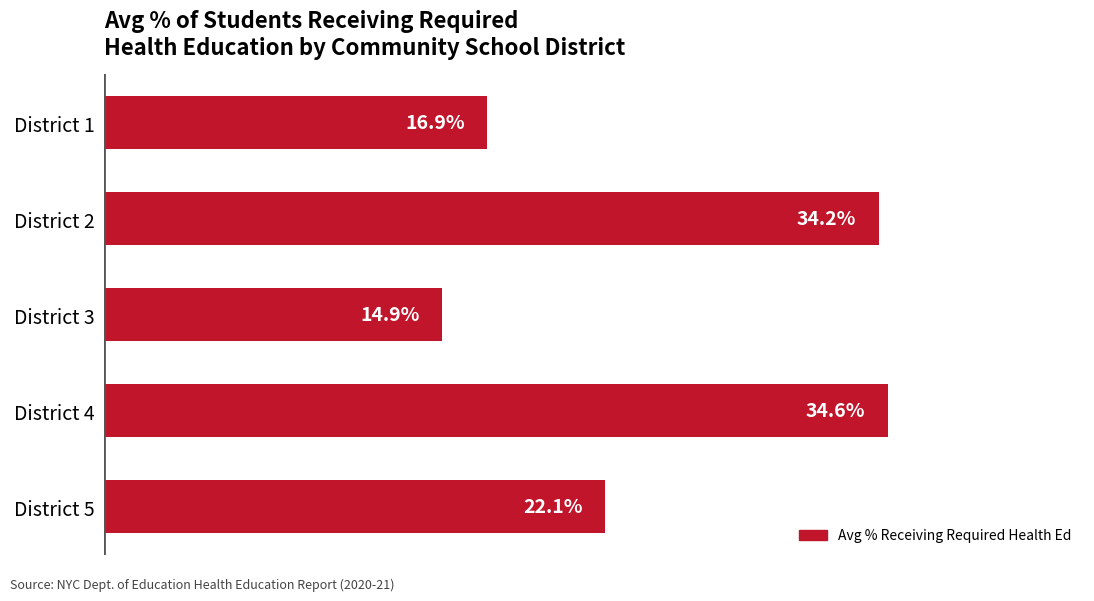

Rank the categories by value from lowest to highest.

District 3, District 1, District 5, District 2, District 4